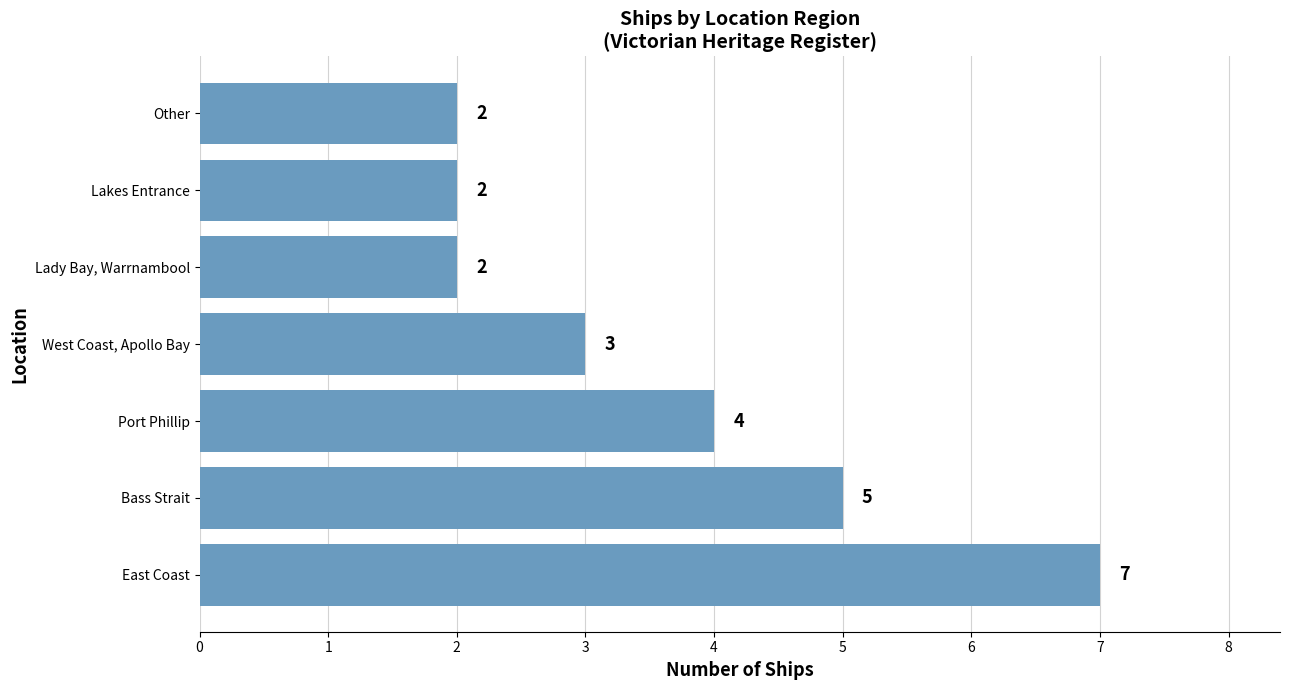

How many values are below 3?

3